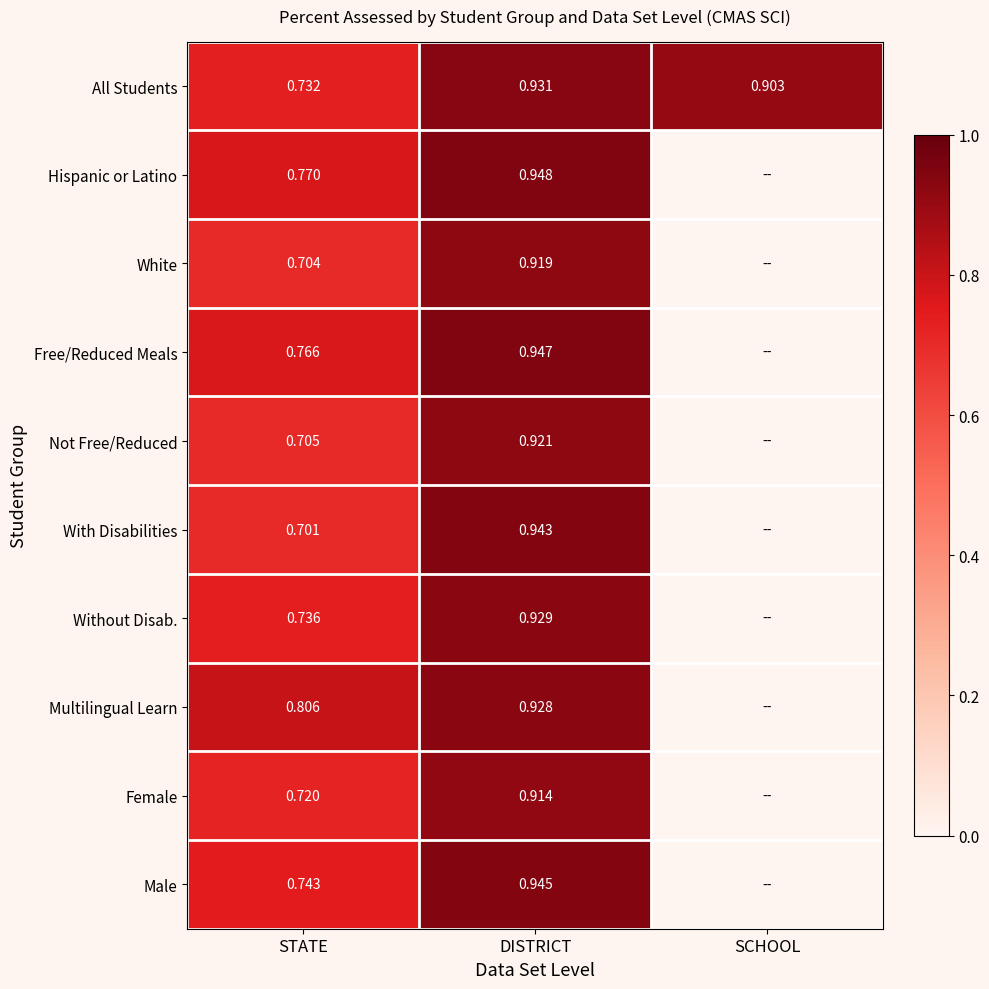

At STATE, list the series in order from smallest to largest.

With Disabilities, White, Not Free/Reduced, Female, All Students, Without Disab., Male, Free/Reduced Meals, Hispanic or Latino, Multilingual Learn